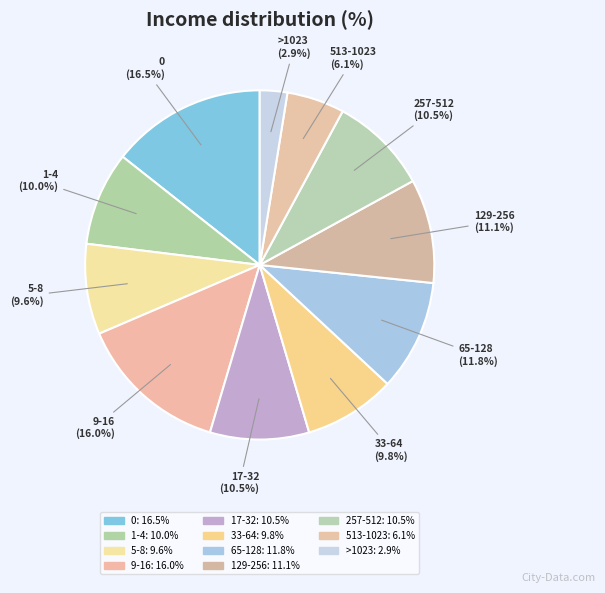

Rank the categories by value from highest to lowest.

0, 9-16, 65-128, 129-256, 17-32, 257-512, 1-4, 33-64, 5-8, 513-1023, >1023